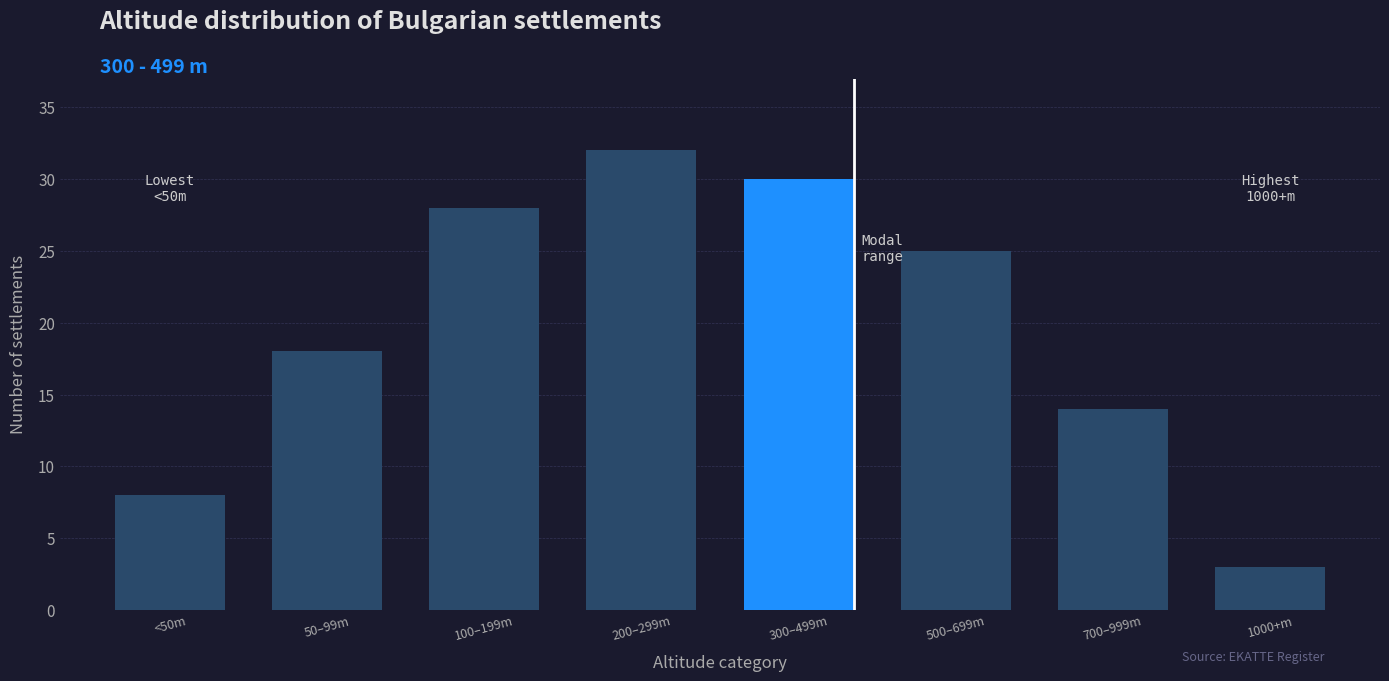

Reading left to right, list all the values displayed in this chart.

8	18	28	32	30	25	14	3